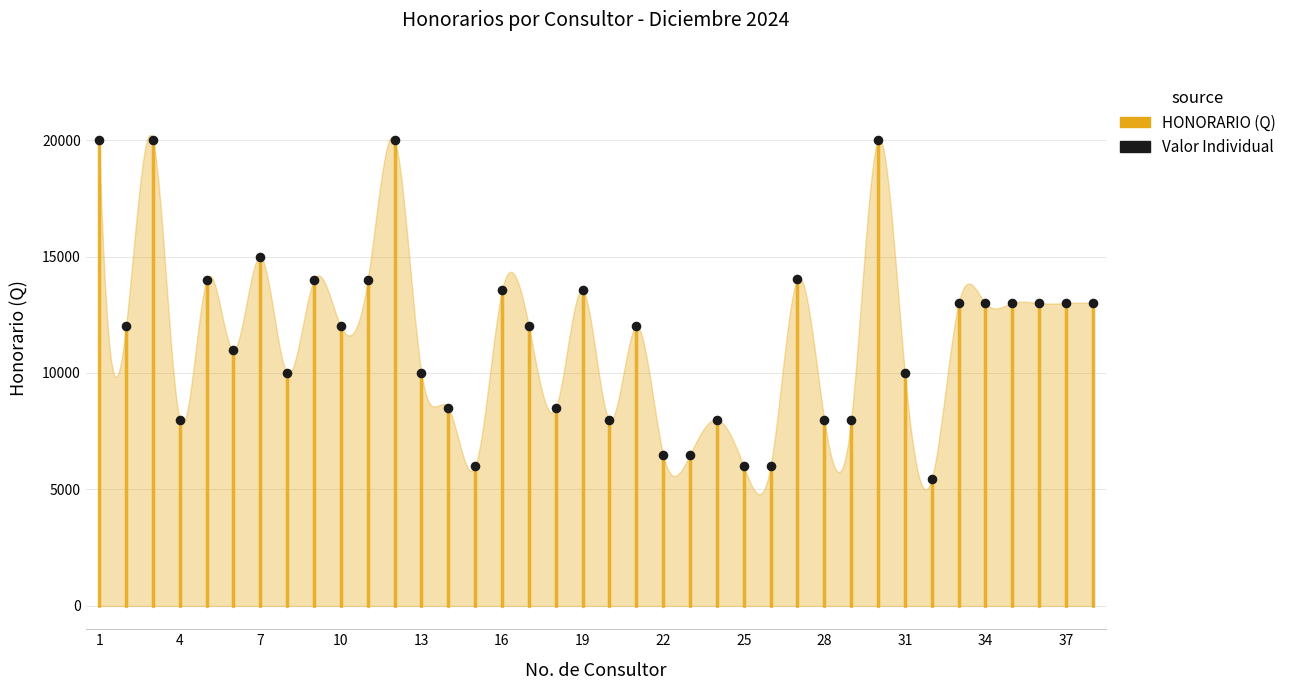

What is the range of Y values (max minus min)?

14548.4